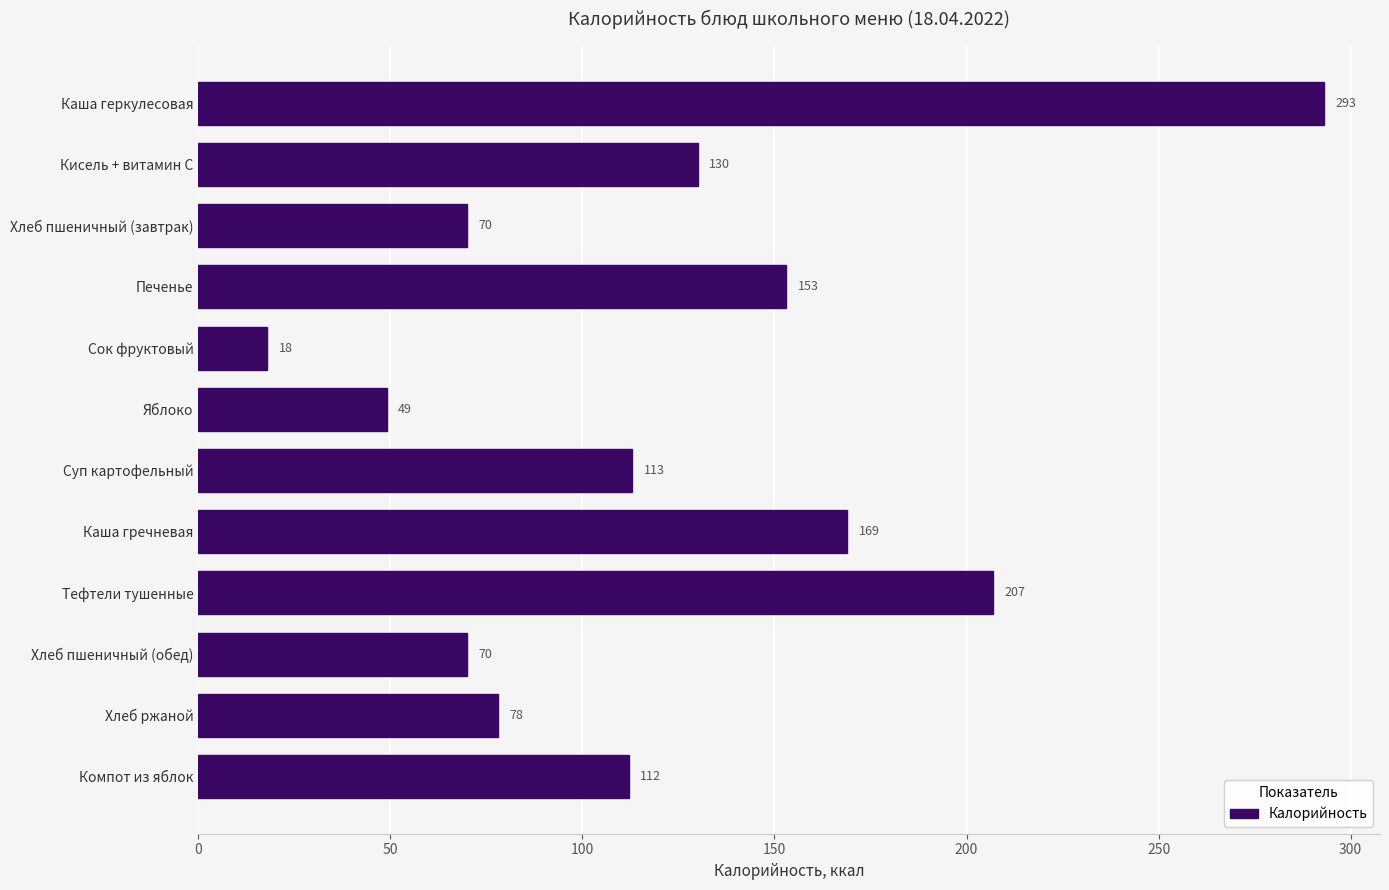

Is it true that the value at Сок фруктовый is 31?

False